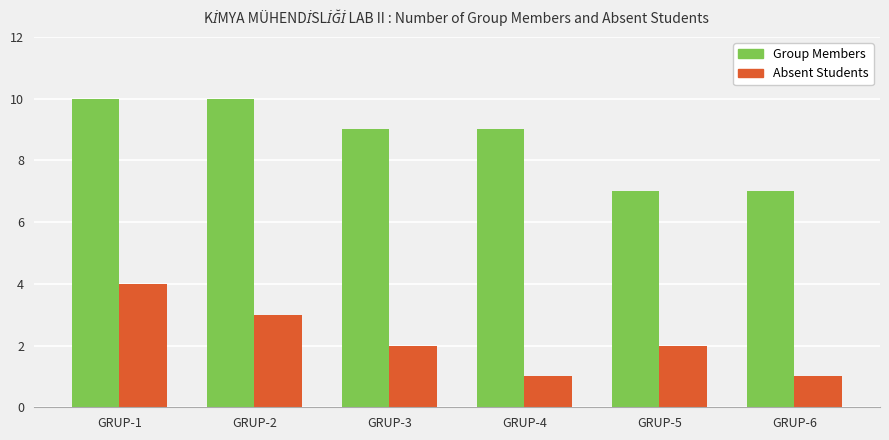

What is the minimum value shown in the chart?

1